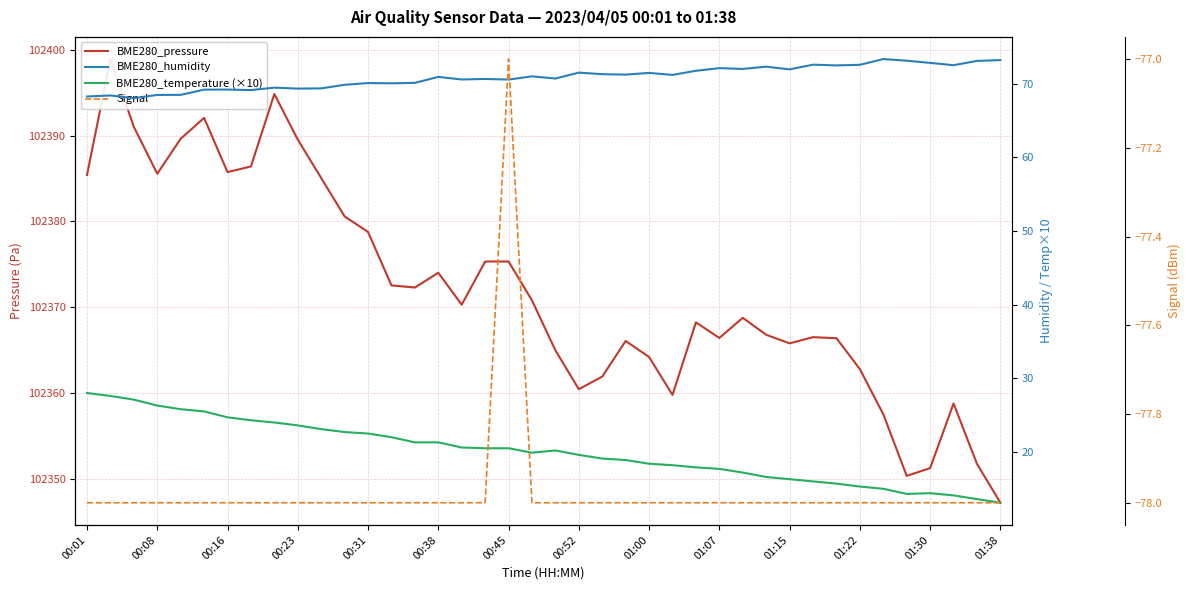

Which series has the largest total across all categories?

BME280_pressure